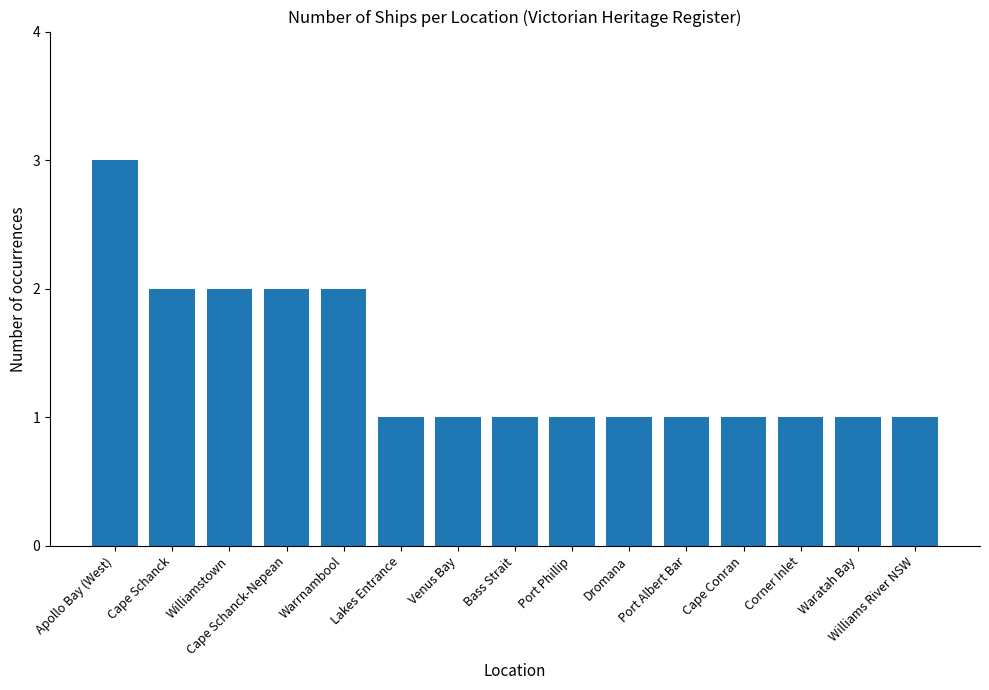

What is the smallest value displayed?

1